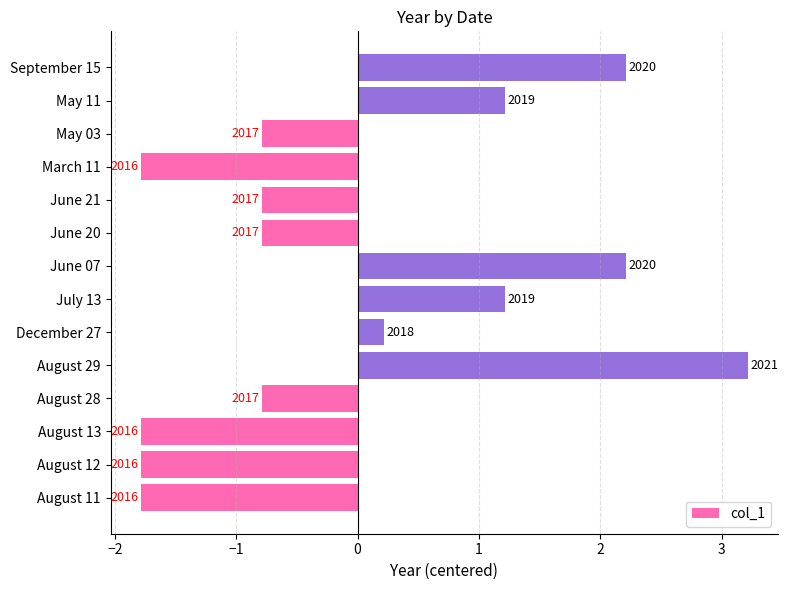

How many bars are there in total?

14